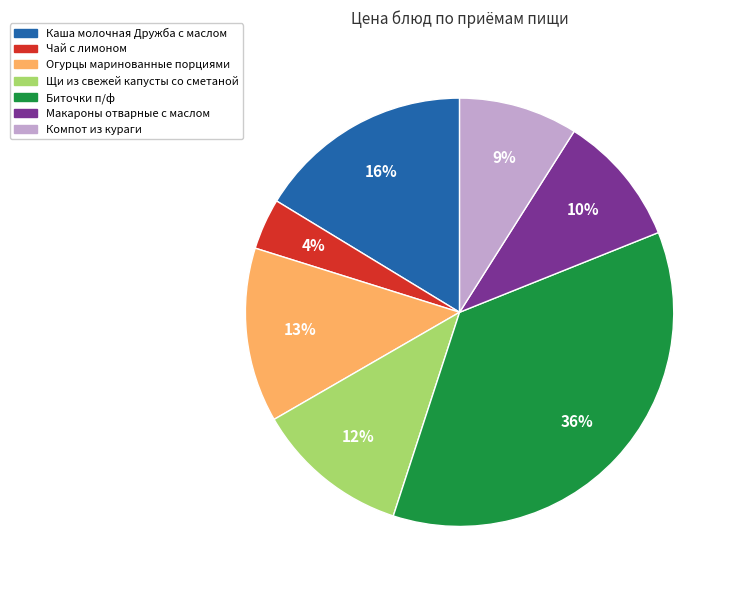

What is the ratio of the value at Щи из свежей капусты со сметаной to the value at Огурцы маринованные порциями?

0.9